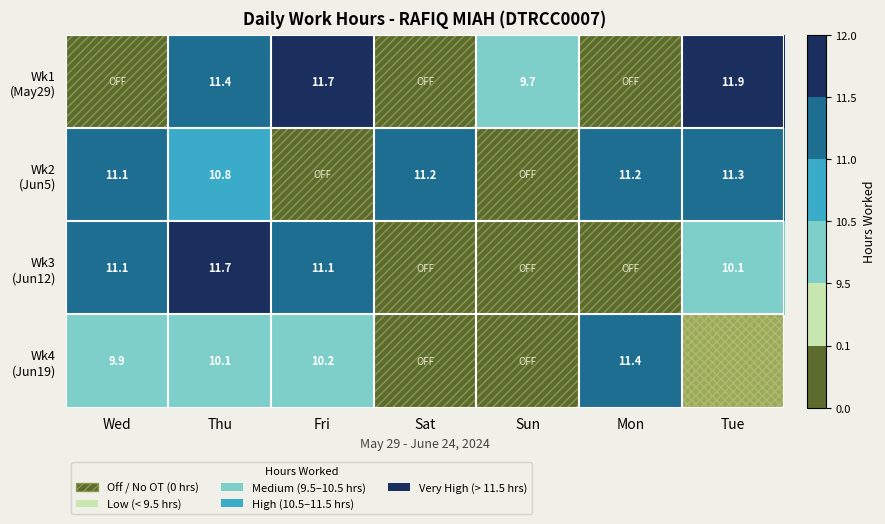

What is the total value across all series at Thu?

44.0